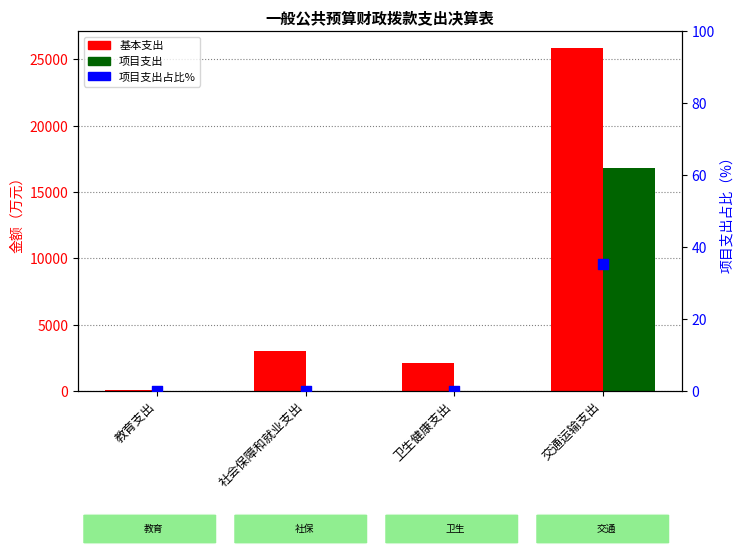

What are all the series names shown in the legend?

基本支出, 项目支出, 项目支出占比%